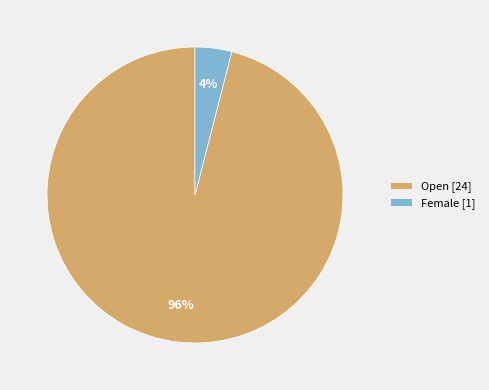

Do Female and Open together represent more than half of the pie?

Yes